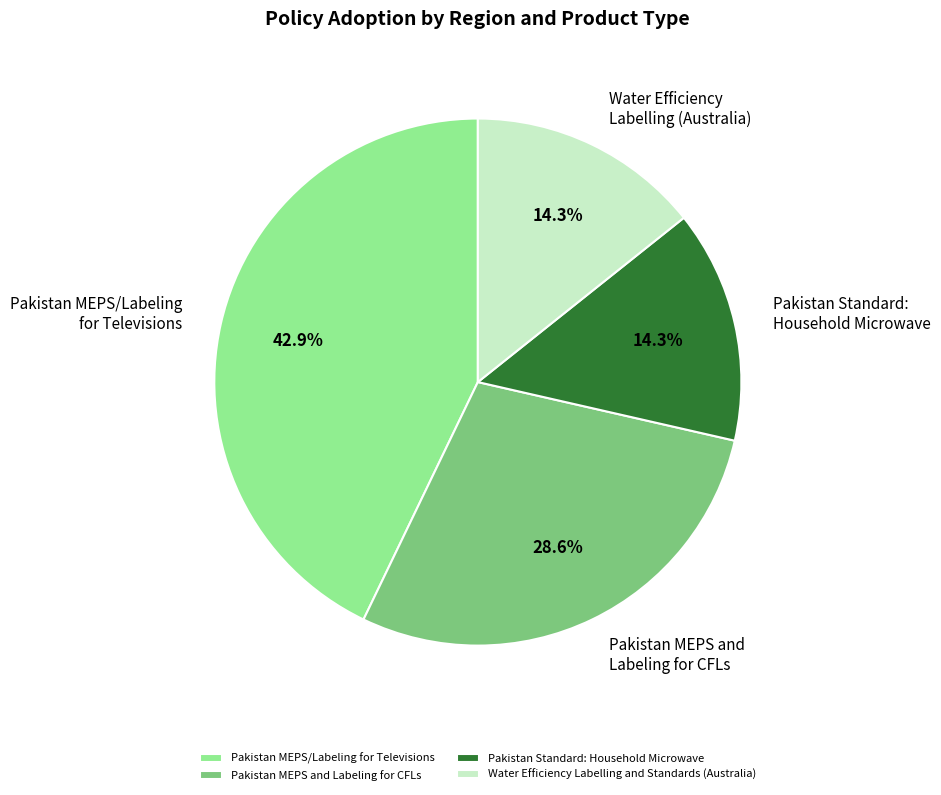

Do Pakistan MEPS/Labeling for Televisions and Pakistan MEPS and Labeling for CFLs together represent more than half of the pie?

Yes